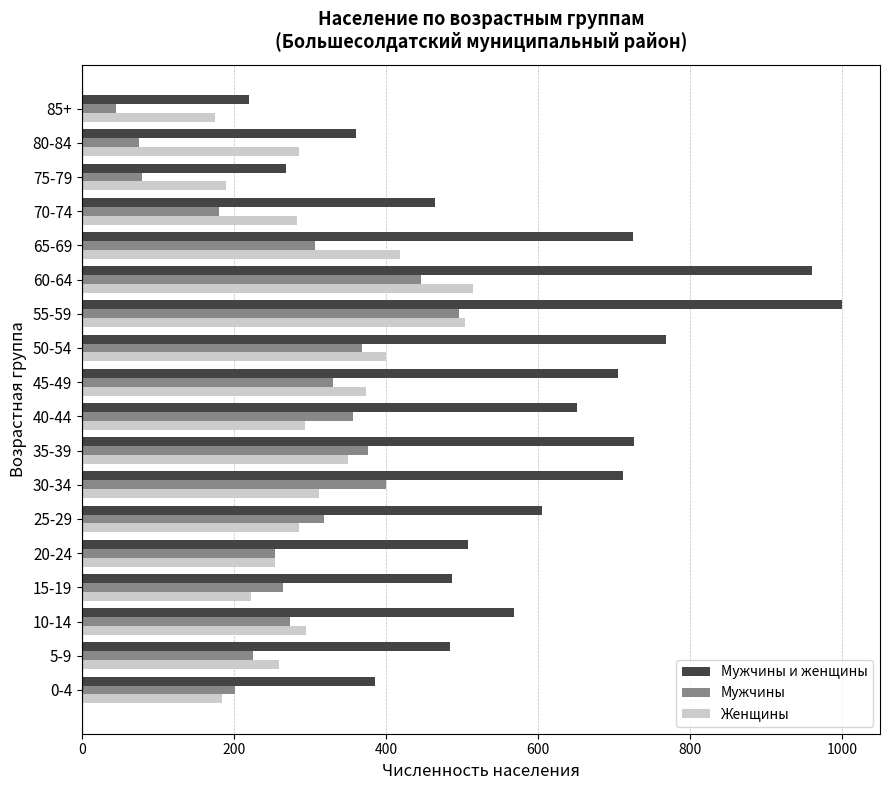

The Мужчины series shows 331 at 45-49. True or false?

True